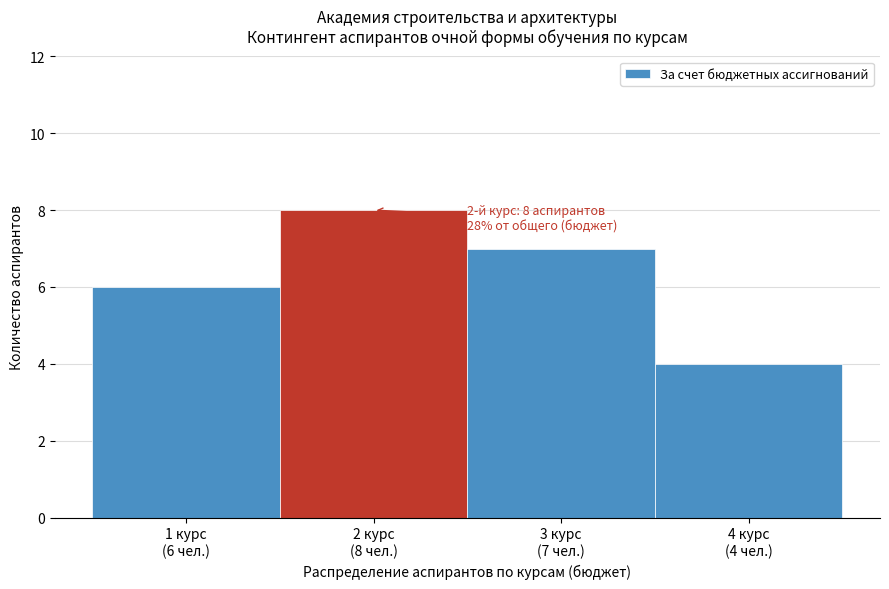

Reading left to right, what are all the values shown in this chart?

6	8	7	4